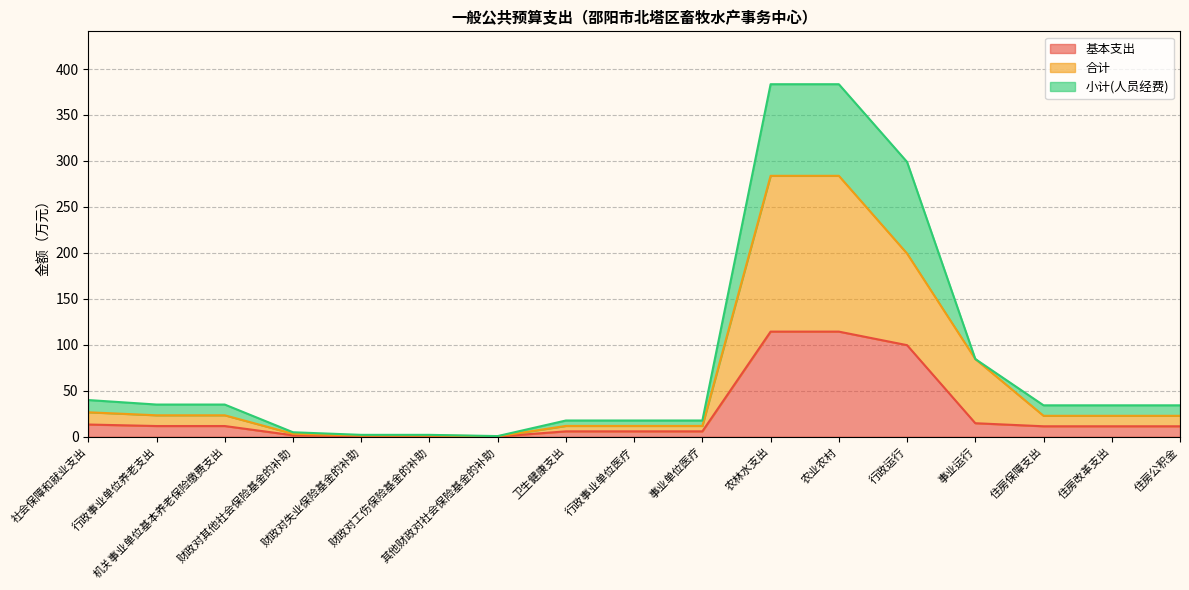

Is the value of 基本支出 at 行政运行 greater than the value of 合计 at 行政事业单位养老支出?

Yes